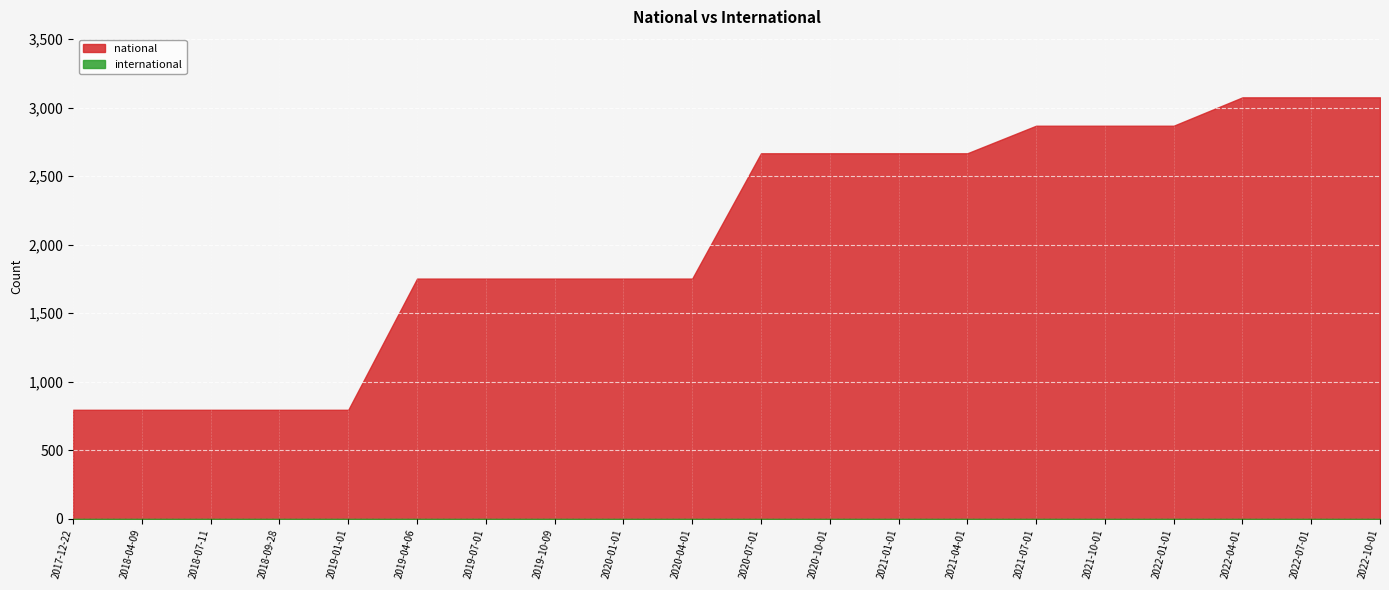

Which category has the highest value in the national series?

2022-04-01